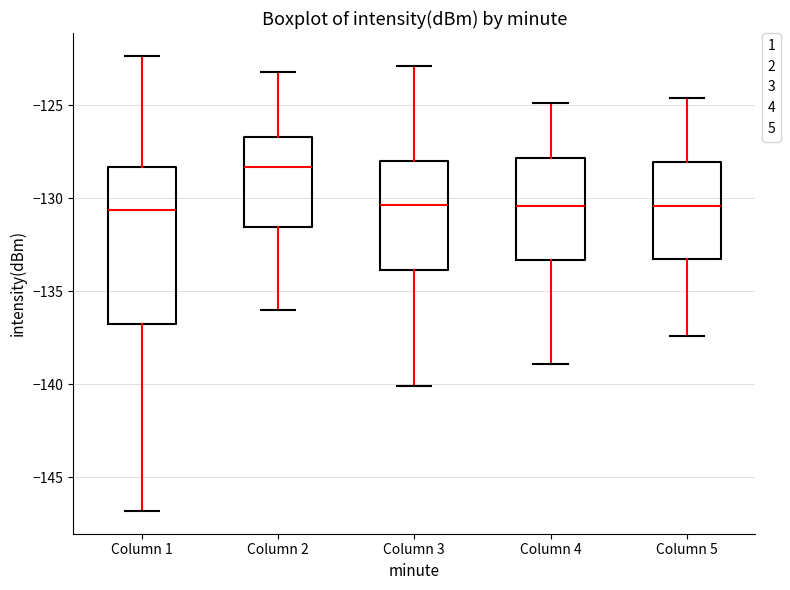

Which box is the tallest, from its lower edge to its upper edge?

Column 1